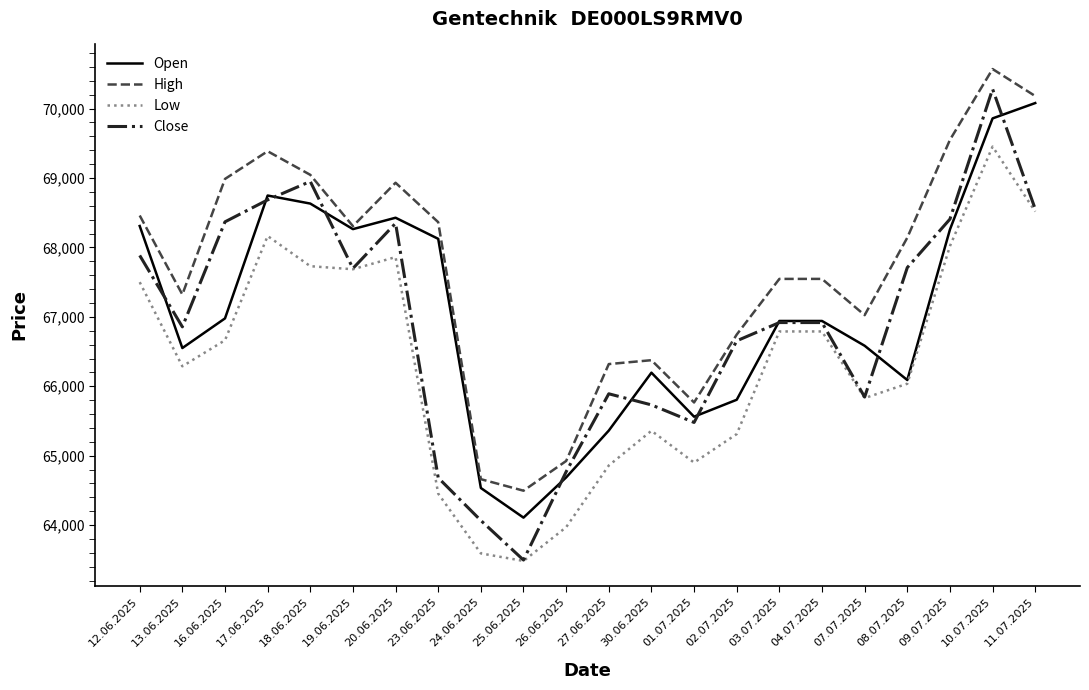

True or false: High and Low intersect in this chart.

False